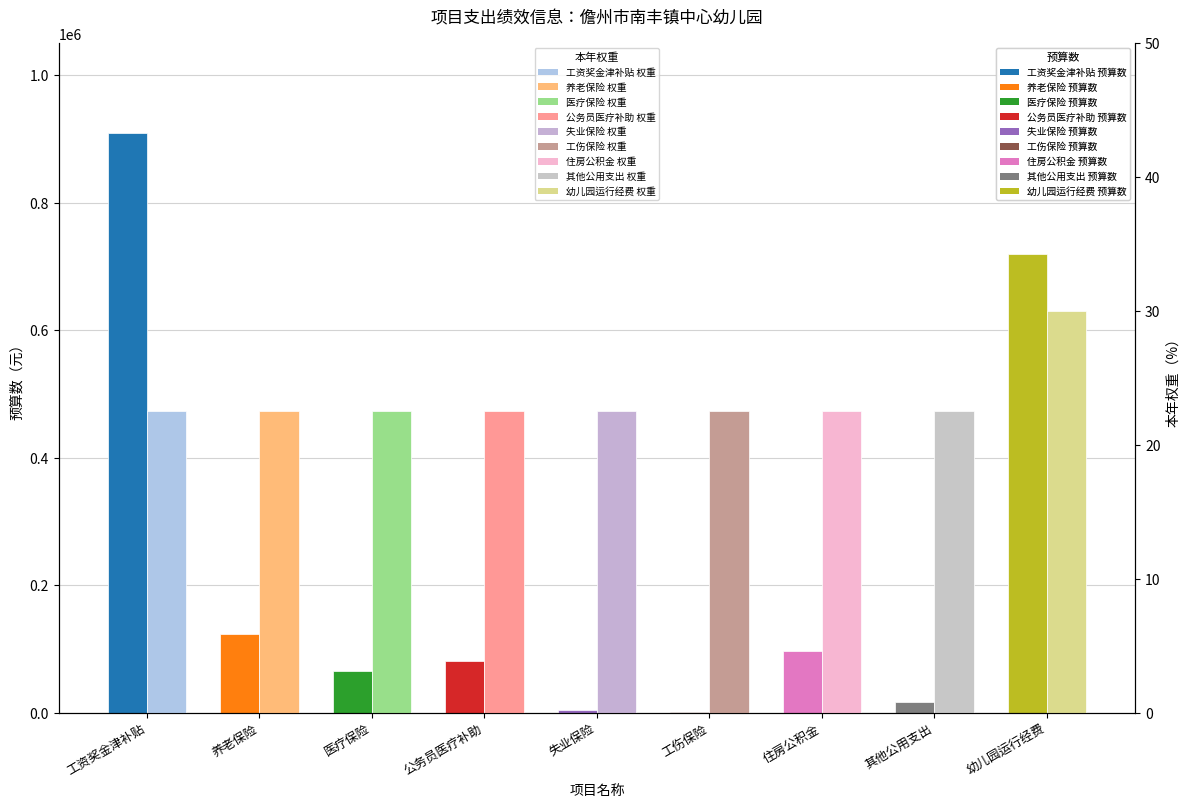

What is the average value of the 预算数 series?

224131.3